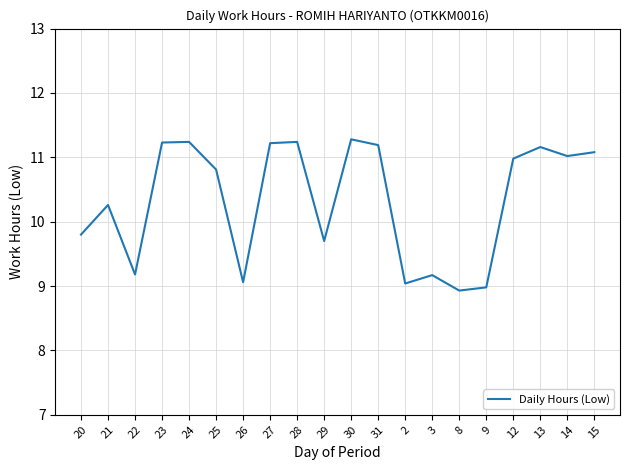

What is the ratio of the value at 24 to the value at 13?

1.0